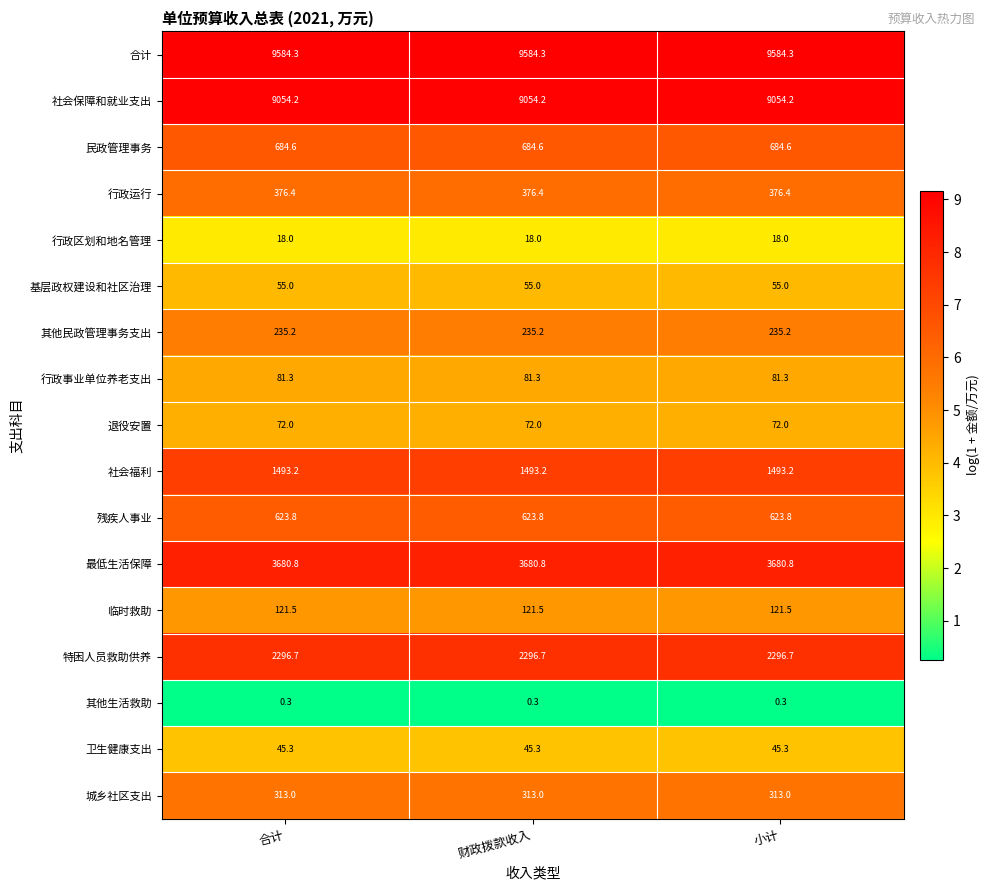

The 民政管理事务 series shows 201.6 at 财政拨款收入. True or false?

False